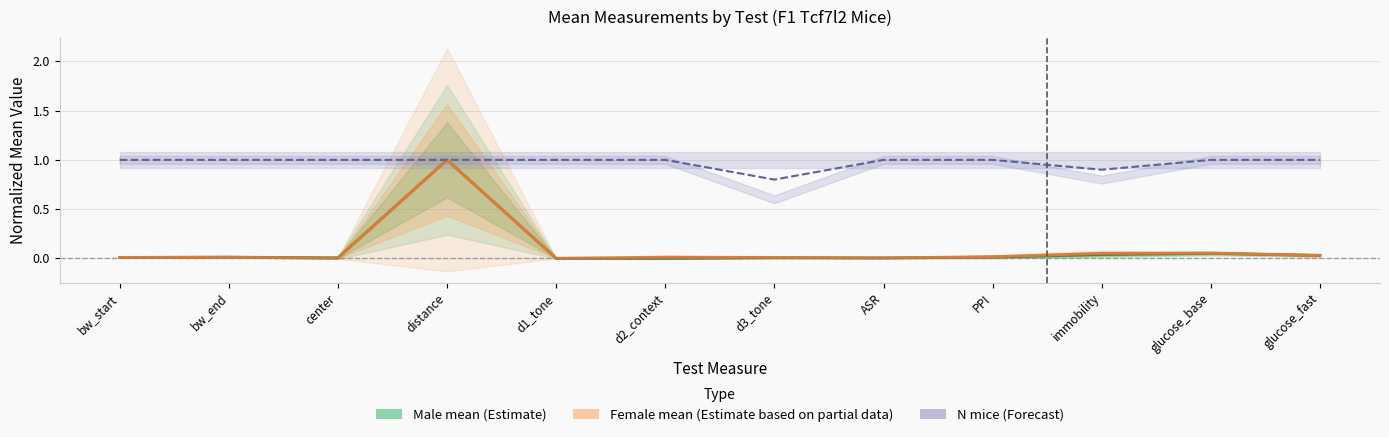

What are all the series names shown in the legend?

Male mean (Estimate), Female mean (Estimate based on partial data), N mice (Forecast)